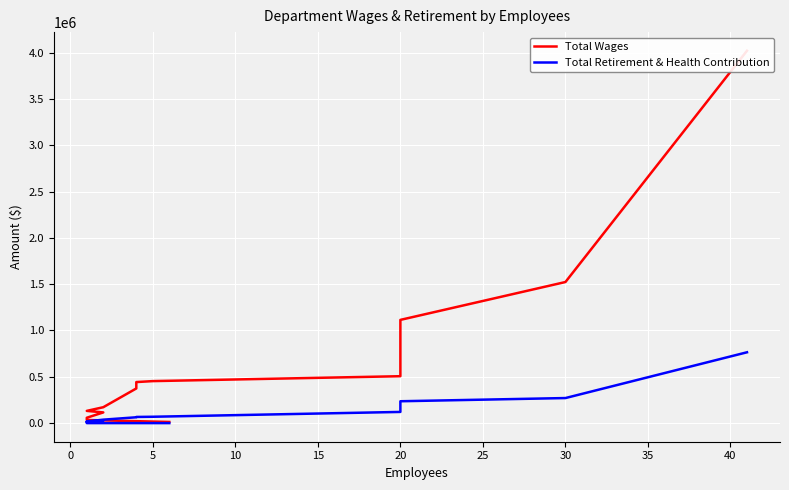

True or false: Total Wages and Total Retirement & Health Contribution intersect in this chart.

False